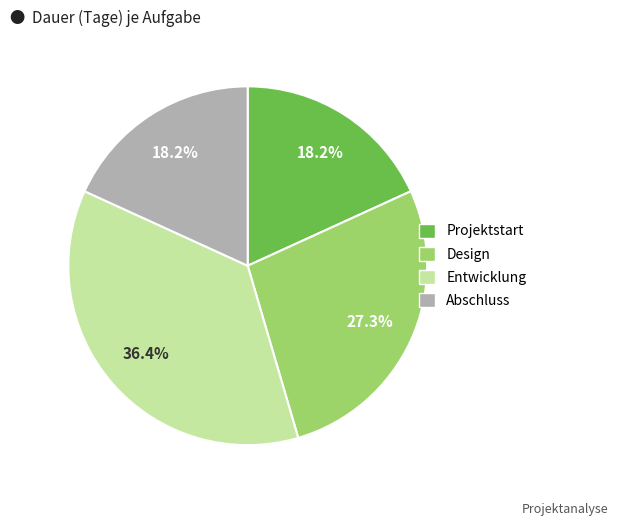

What percentage is NOT represented by Abschluss?

81.8%